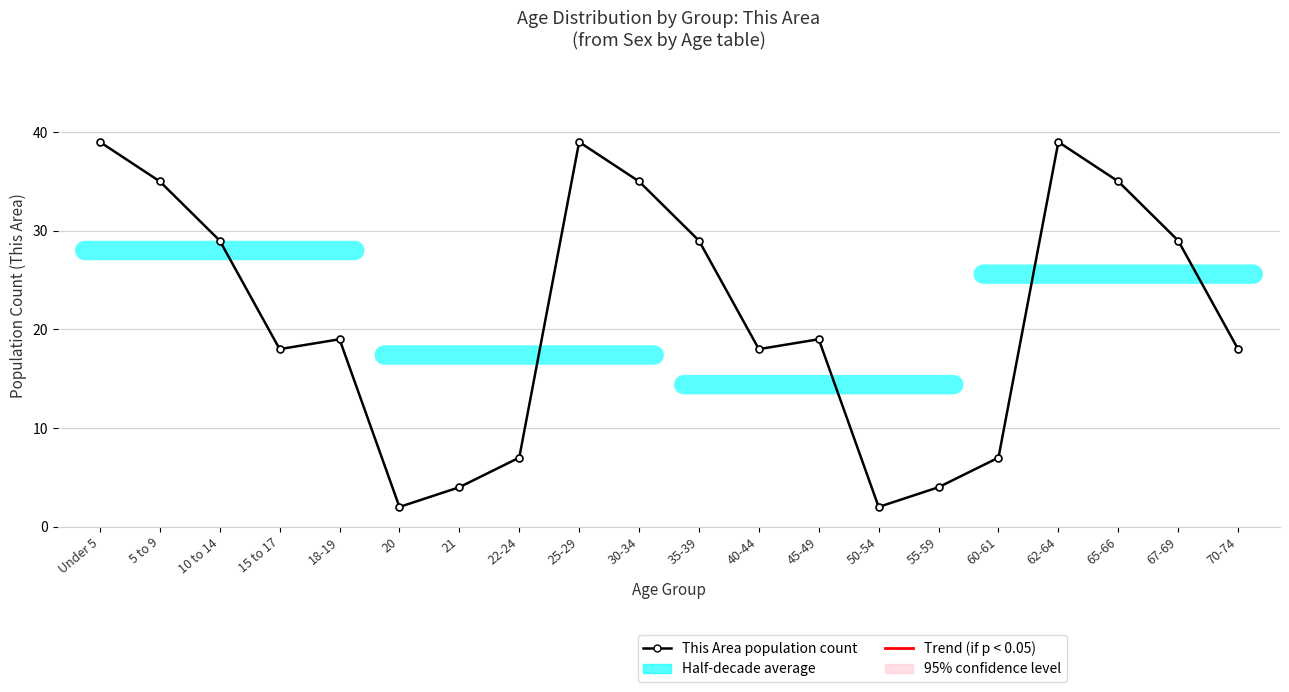

What is the label of the 10th point from the left?

30-34